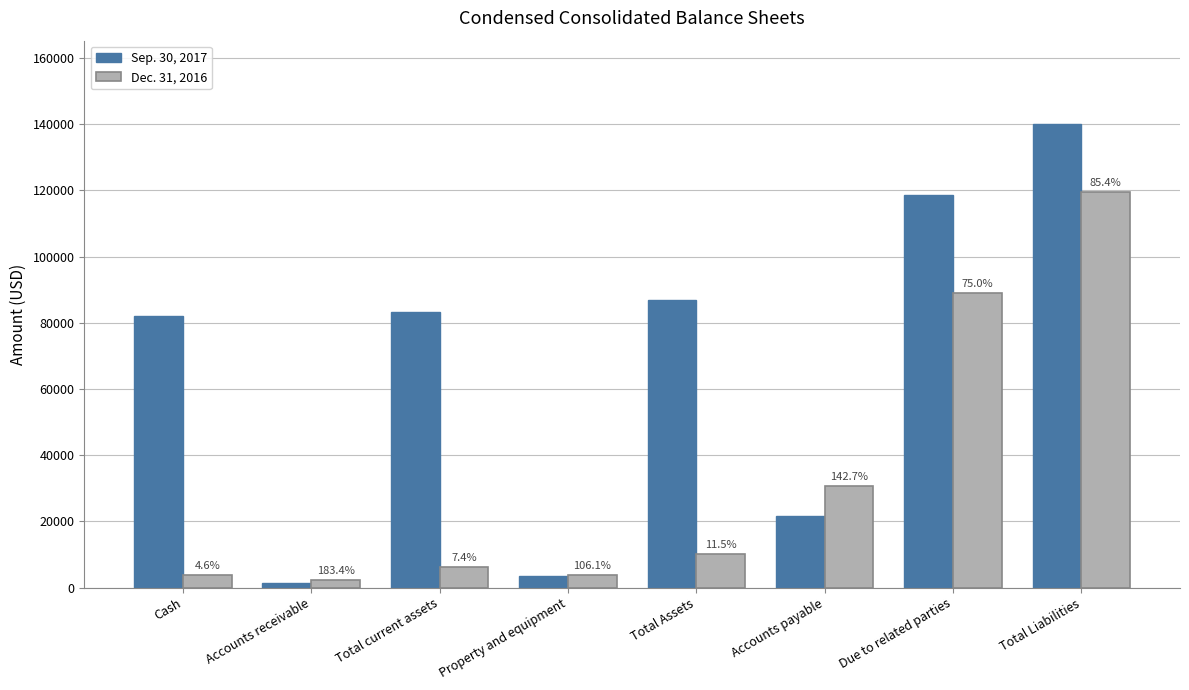

What is the difference between the maximum and minimum values in the Sep. 30, 2017 series?

138696